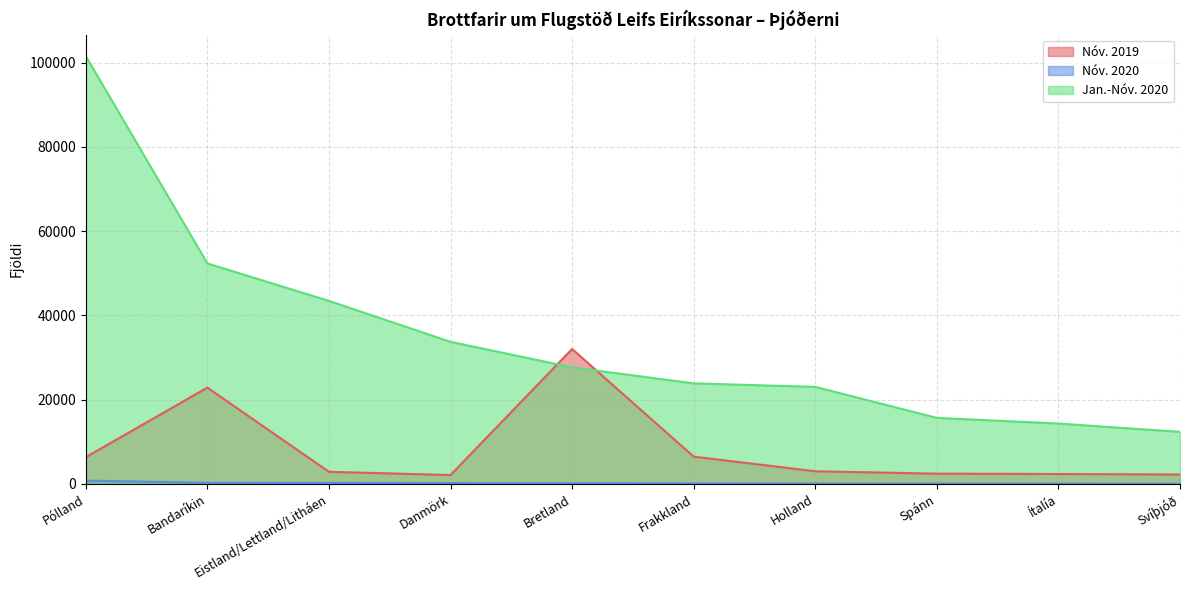

How many distinct data groups are displayed?

3